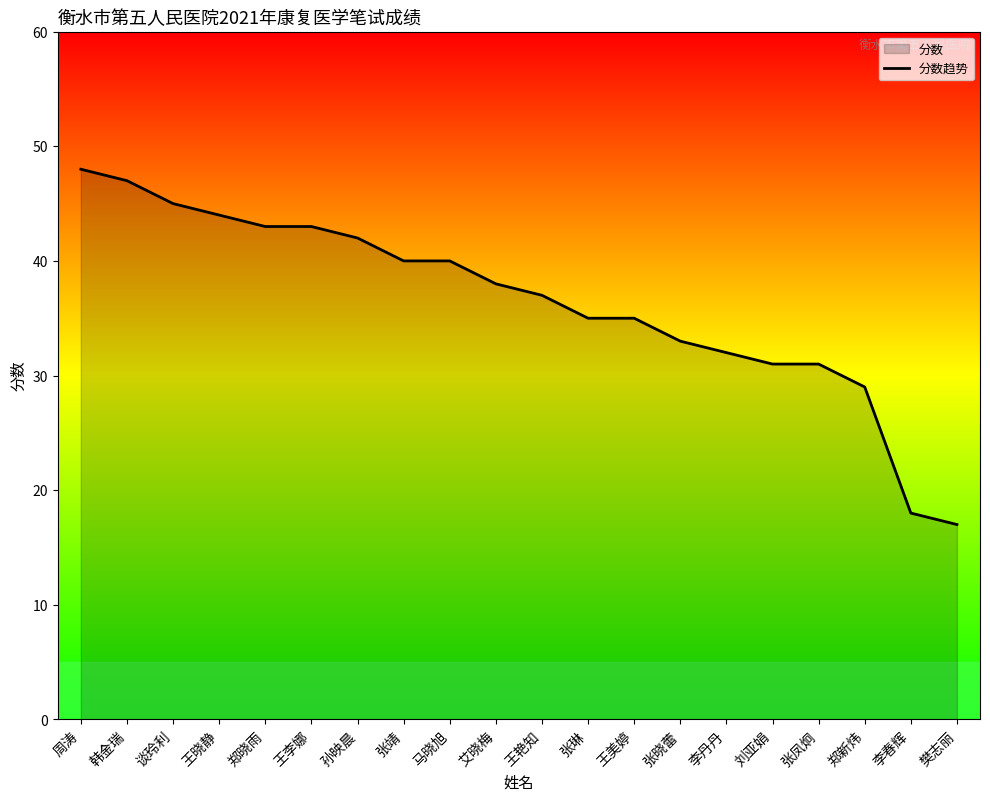

What is the value of the 13th point from the left?

35